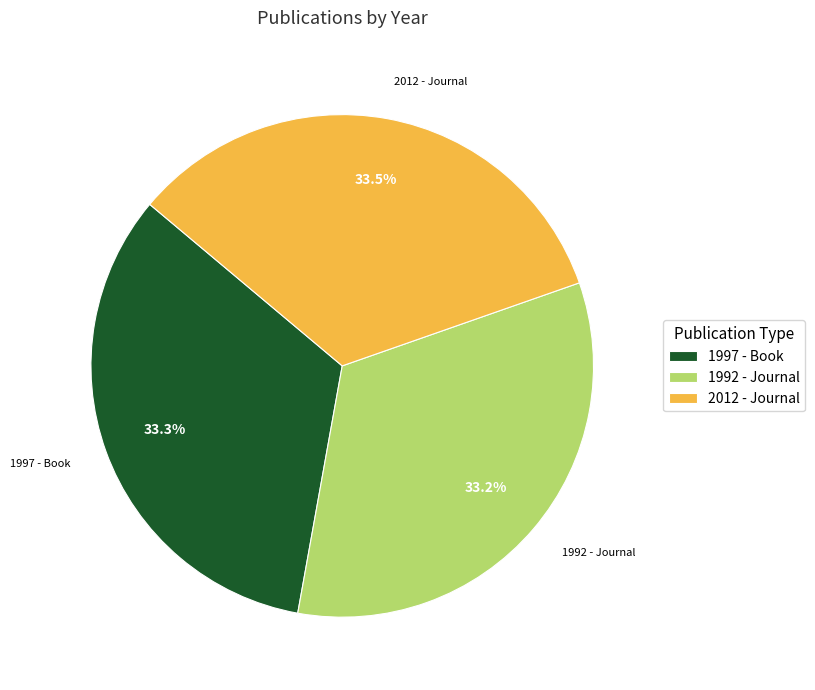

Does any single category account for the majority?

No